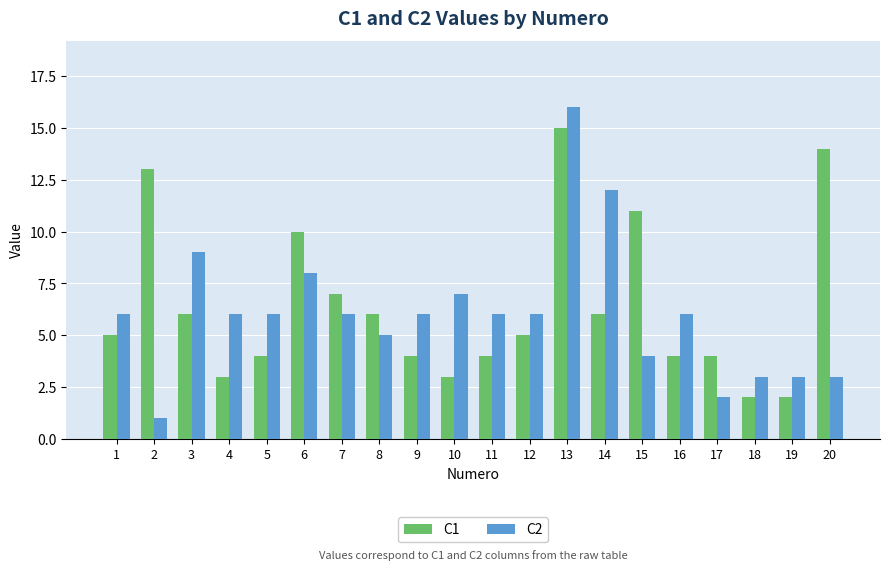

True or false: C2 has a value of 4 at 16.

False